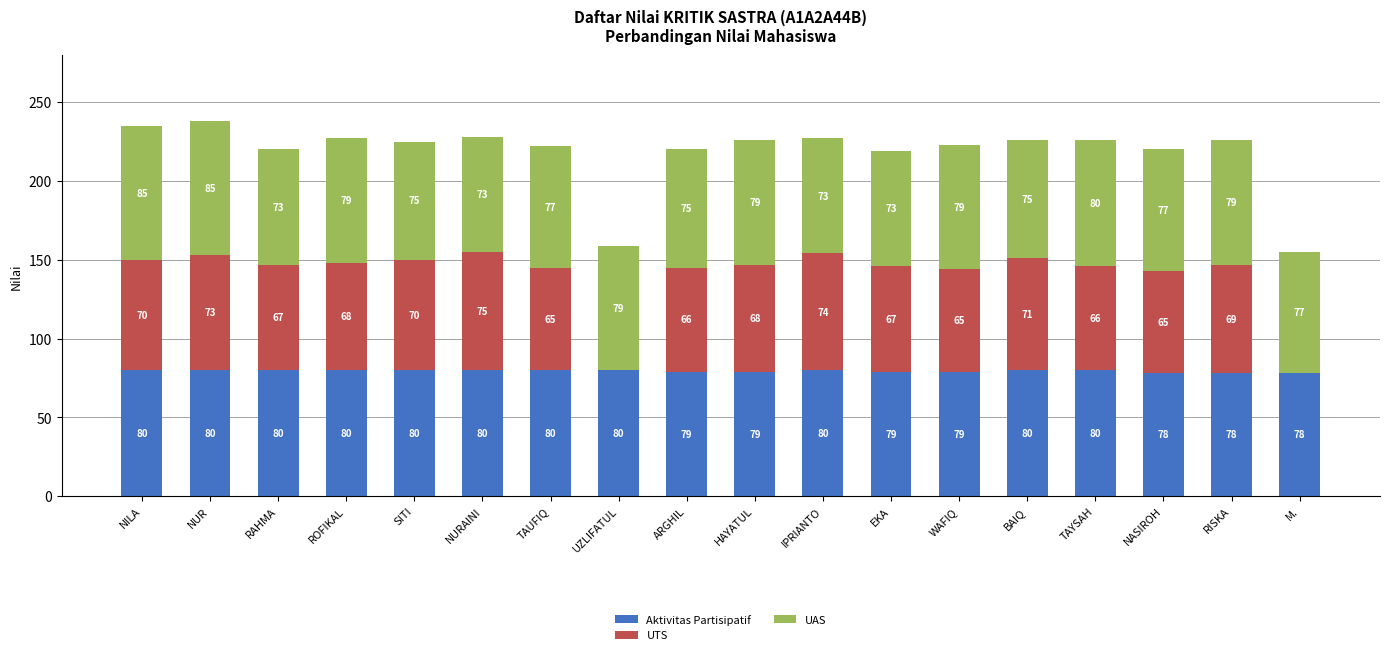

What is the total value across all series at ROFIKAL?

227